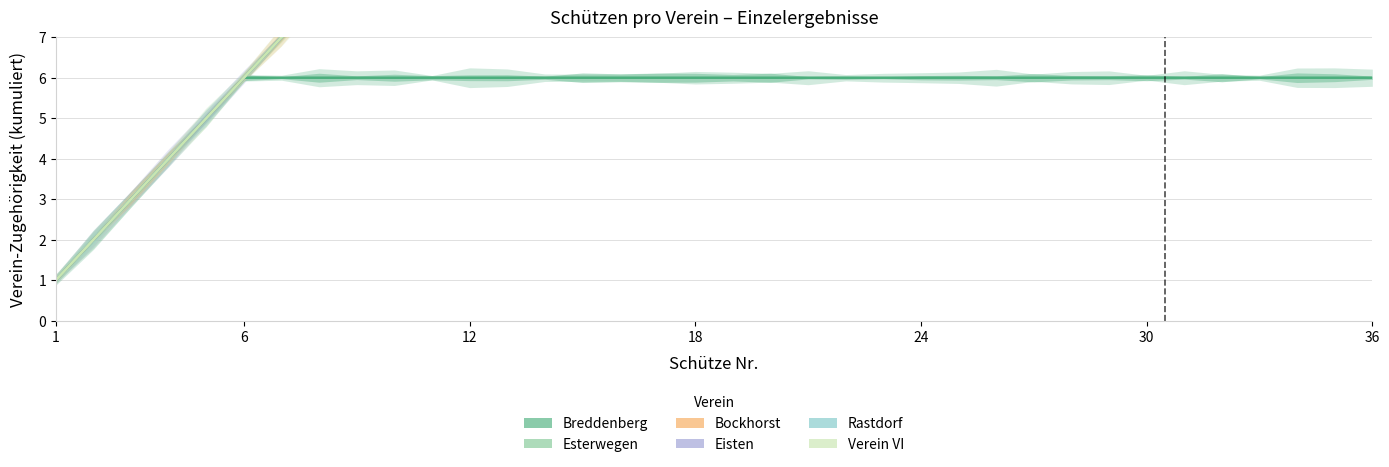

How many values in the Esterwegen series are below 12?

11